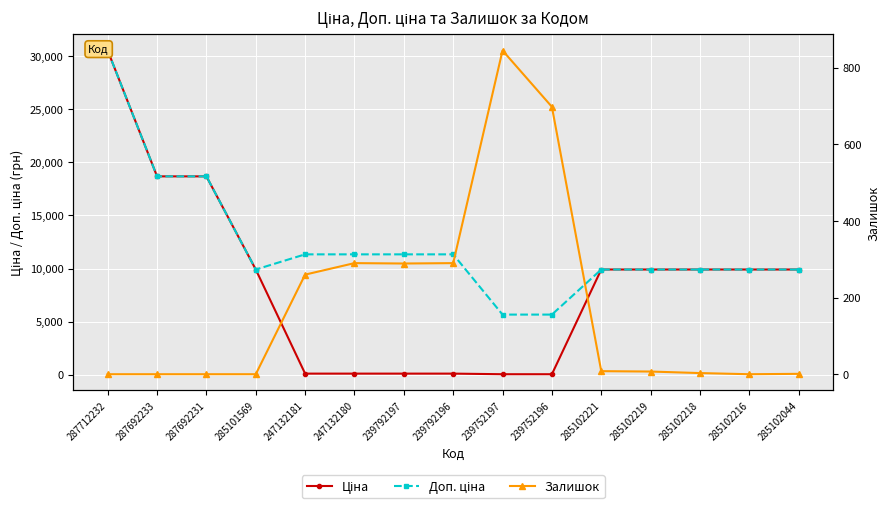

Reading right to left, what are all the values shown in this chart?

Ціна: 9908.5	9908.5	9908.5	9908.5	9908.5	56.7	56.7	113.3	113.3	113.3	113.3	9908.5	18671.5	18671.5	30512.3
Доп. ціна: 9908.5	9908.5	9908.5	9908.5	9908.5	5667.0	5667.0	11334.0	11334.0	11334.0	11334.0	9908.5	18671.5	18671.5	30512.3
Залишок: 1.0	0.0	3.0	7.0	8.0	698.0	845.0	290.0	289.0	290.0	260.0	0.0	0.0	0.0	0.0